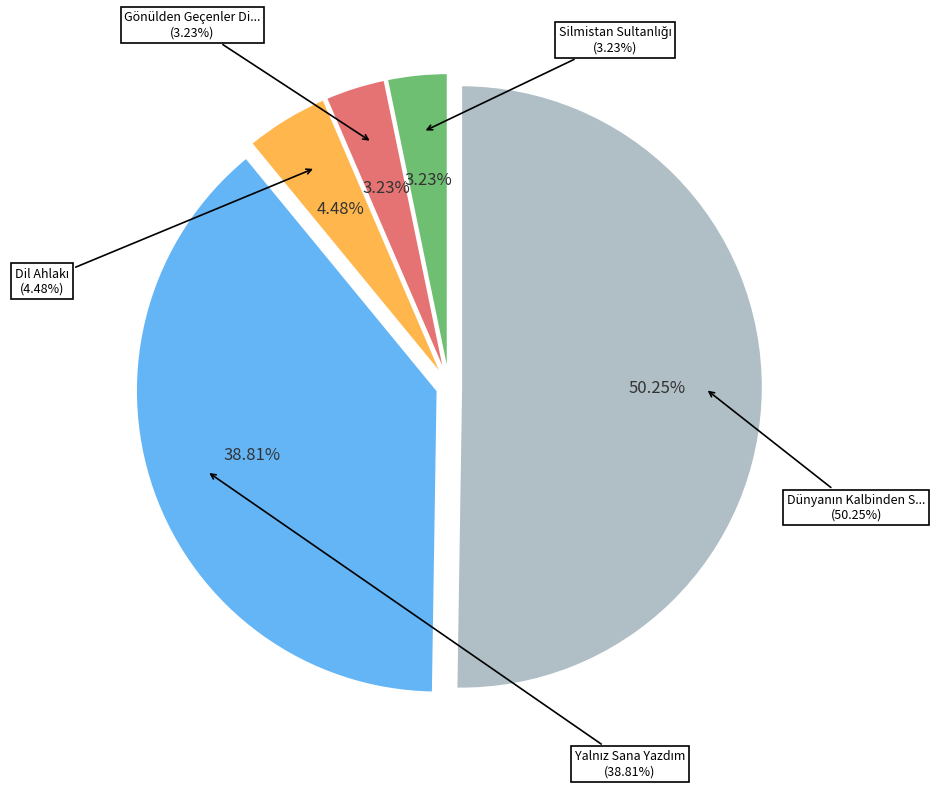

To the nearest percent, what percentage of the pie is Yalnız Sana Yazdım?

39%